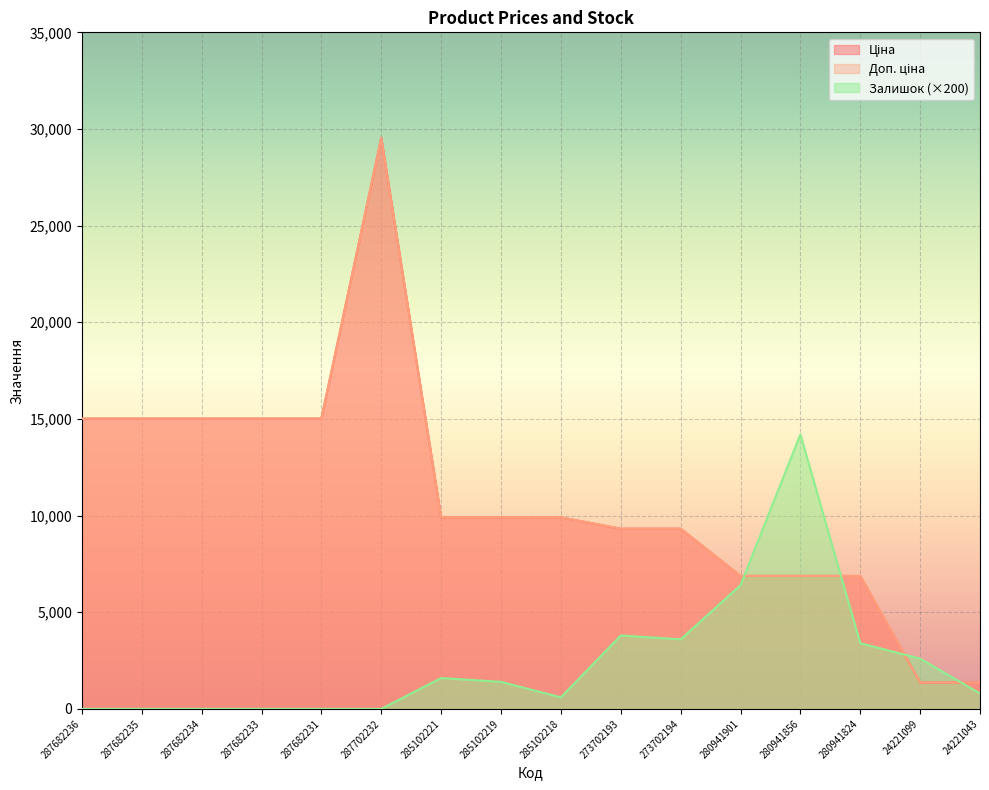

How many lines are shown in the chart?

3